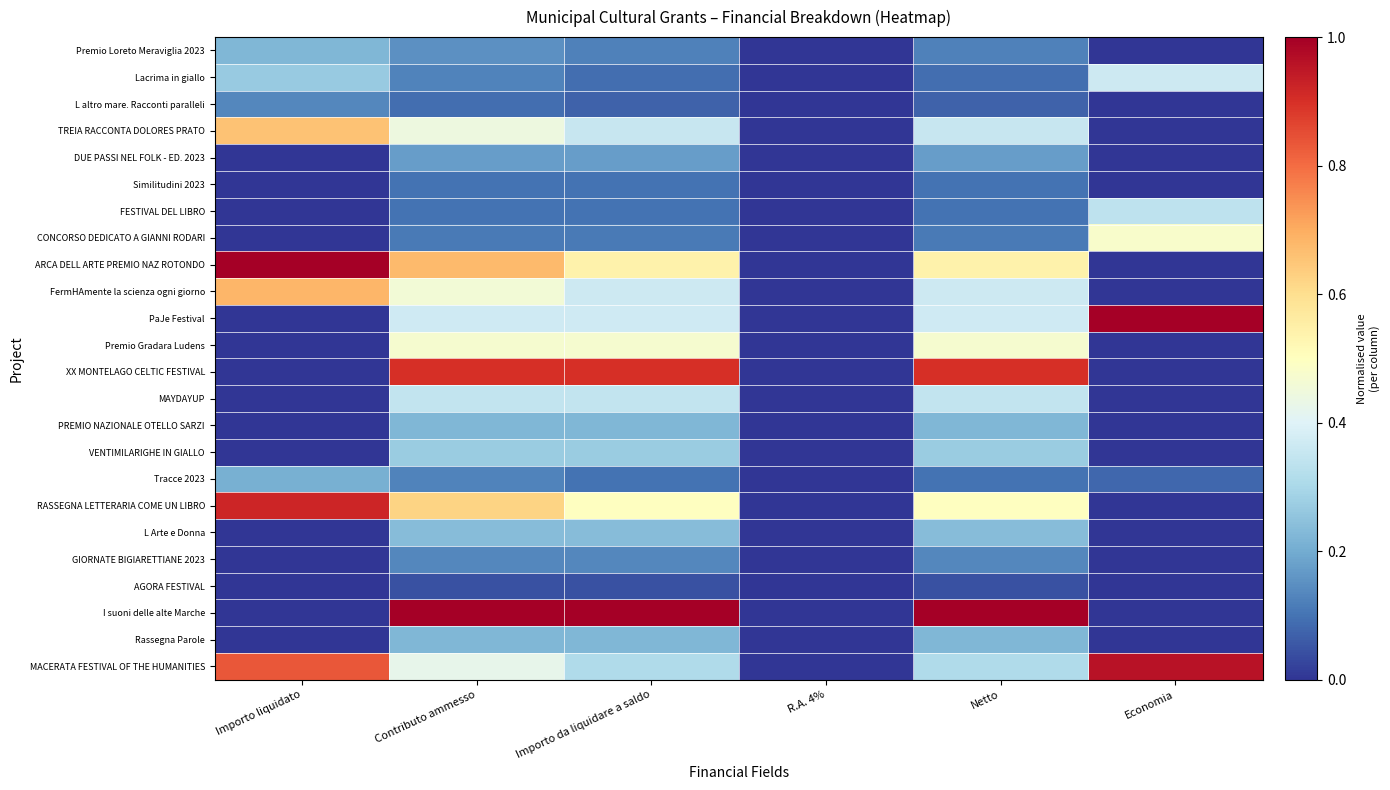

What is the difference between the highest and lowest values at Netto?

1.0